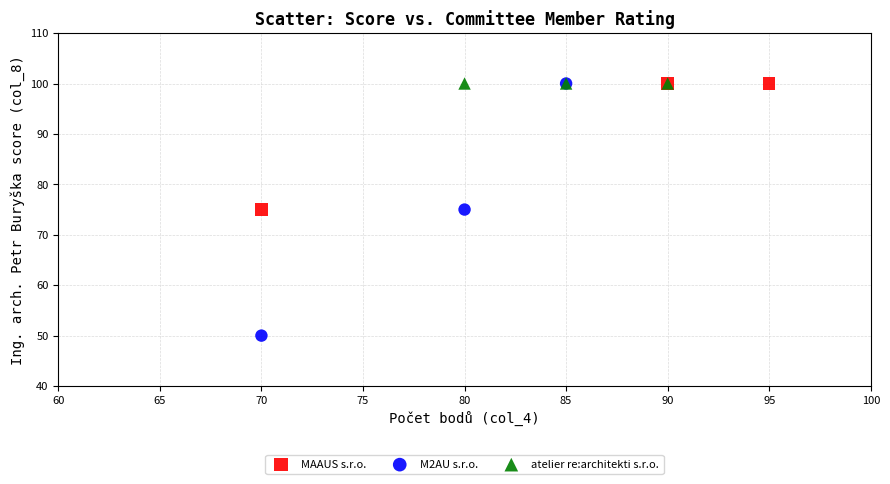

Which series contains the lowest Y value?

M2AU s.r.o.